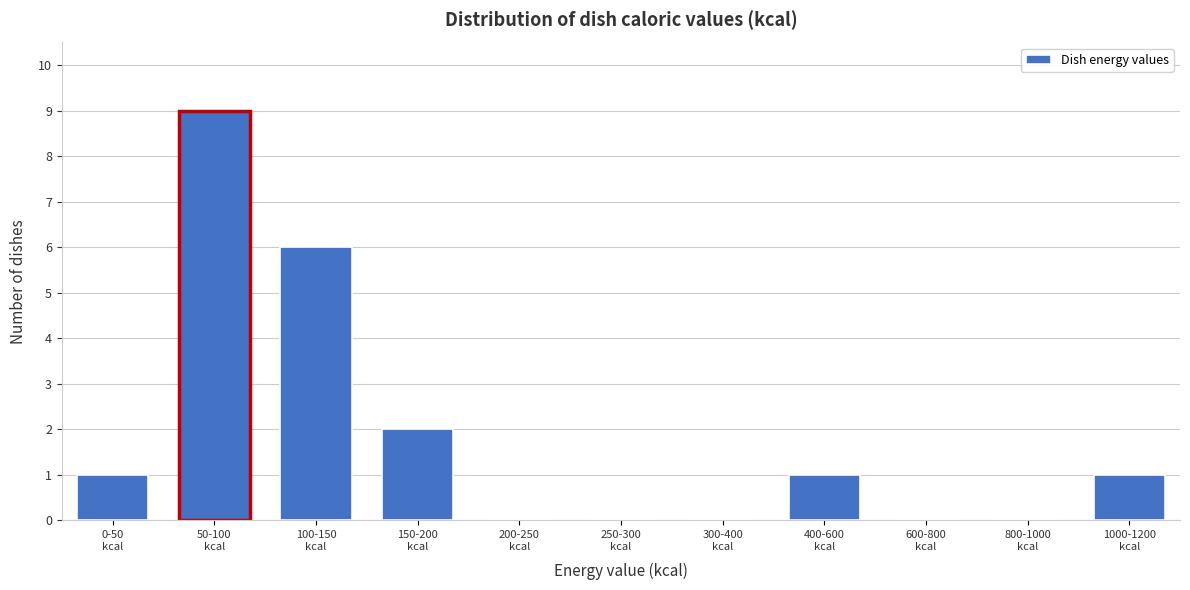

What is the maximum value shown in the chart?

9